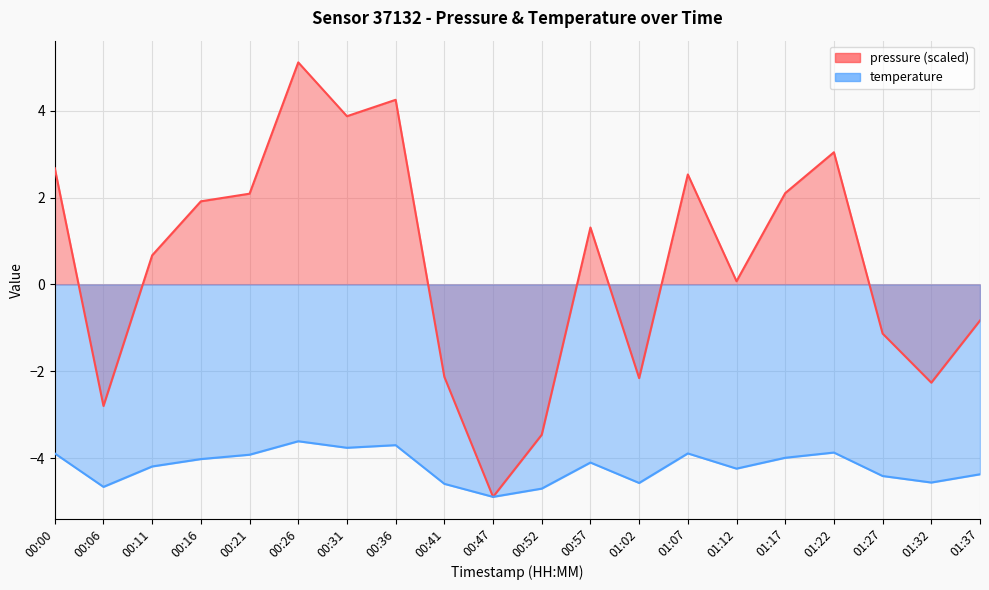

Is the value of pressure at 01:02 greater than the value of temperature at 01:17?

Yes